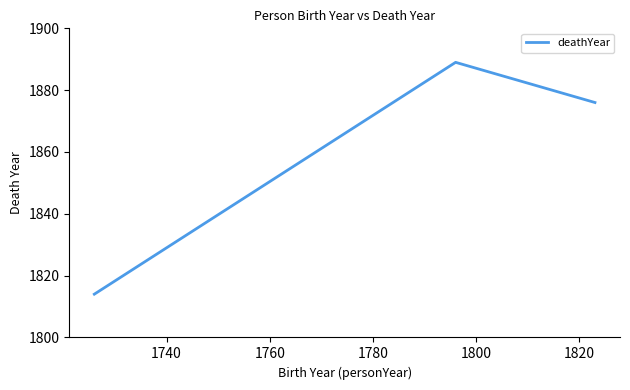

What is the maximum value shown in the chart?

1889